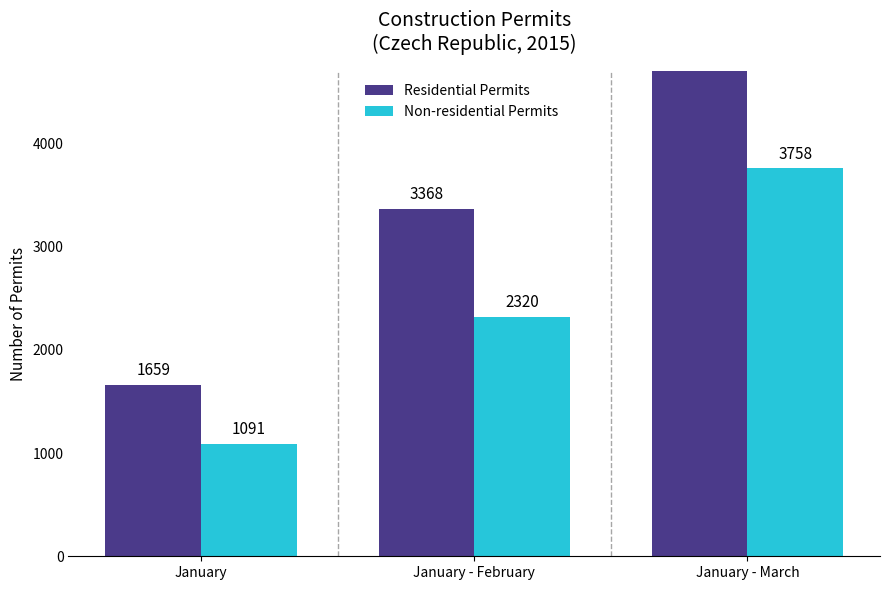

What position from the right is January - March?

1